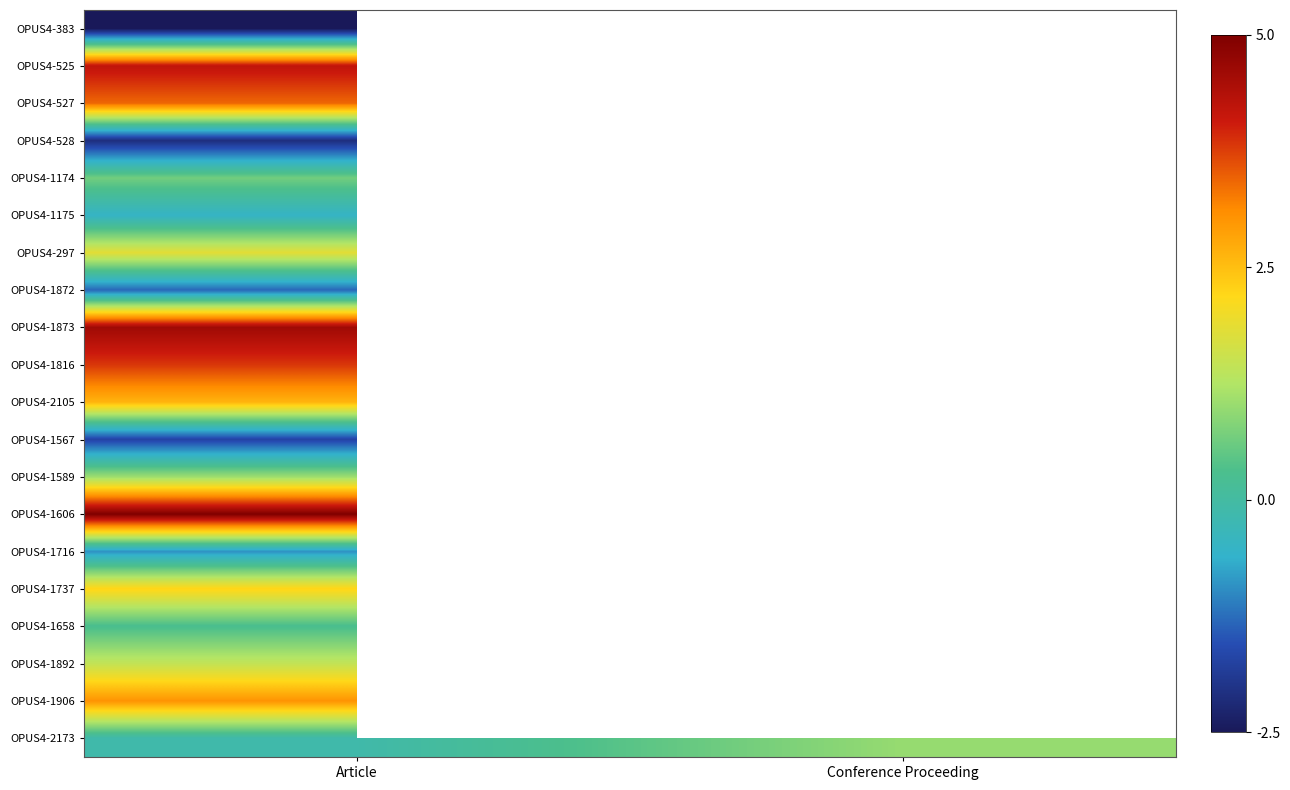

Which category has the highest value across all series?

Article